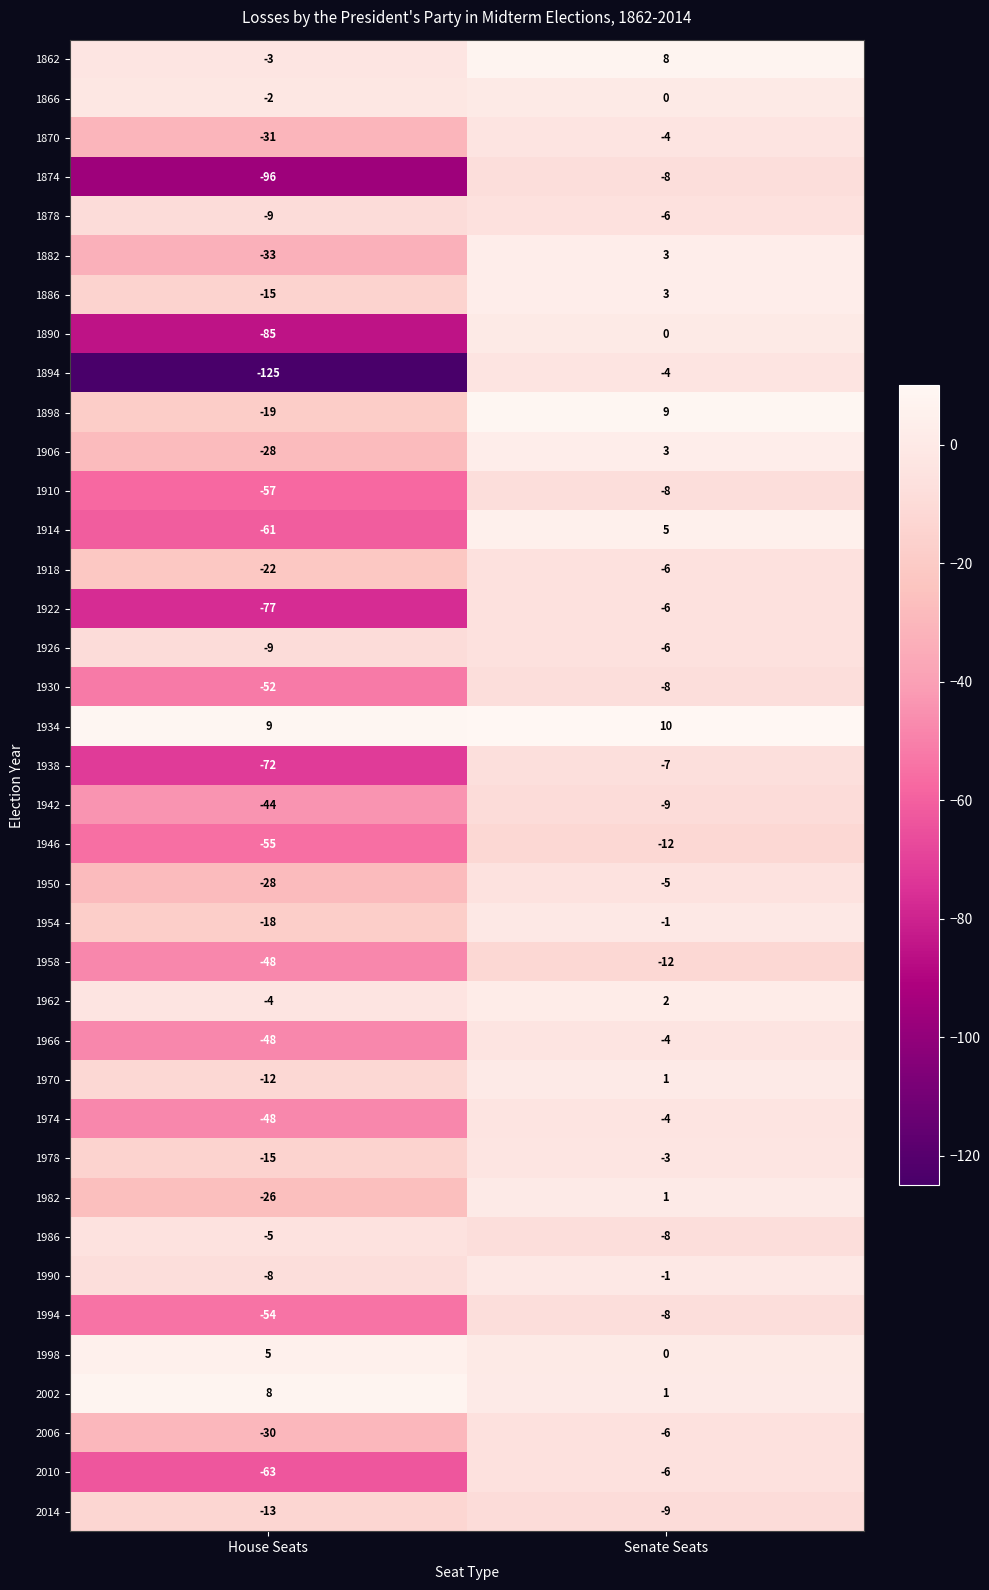

Which label corresponds to the smallest value in the chart?

House Seats